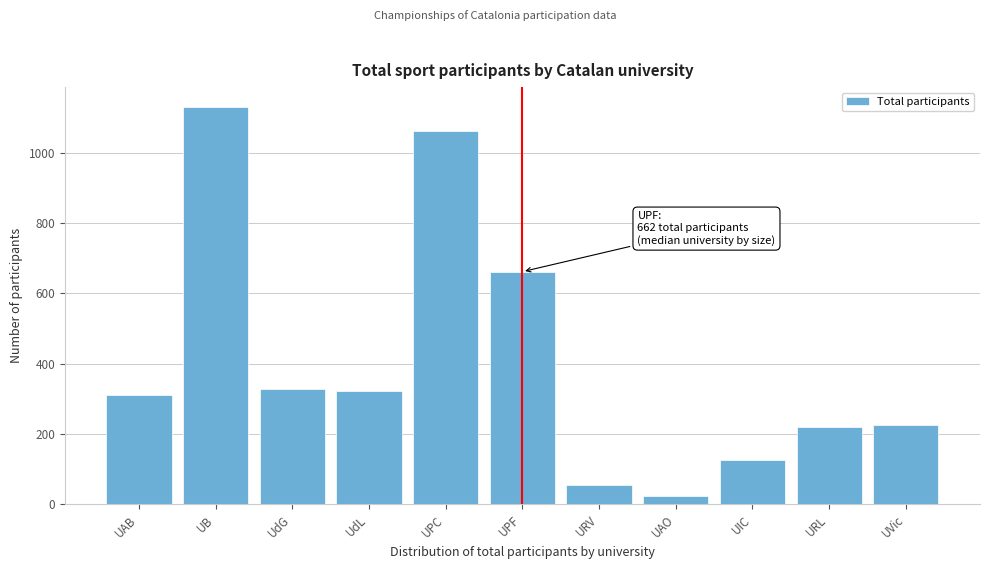

Reading left to right, list all the values displayed in this chart.

312	1131	328	323	1063	662	55	24	125	219	226